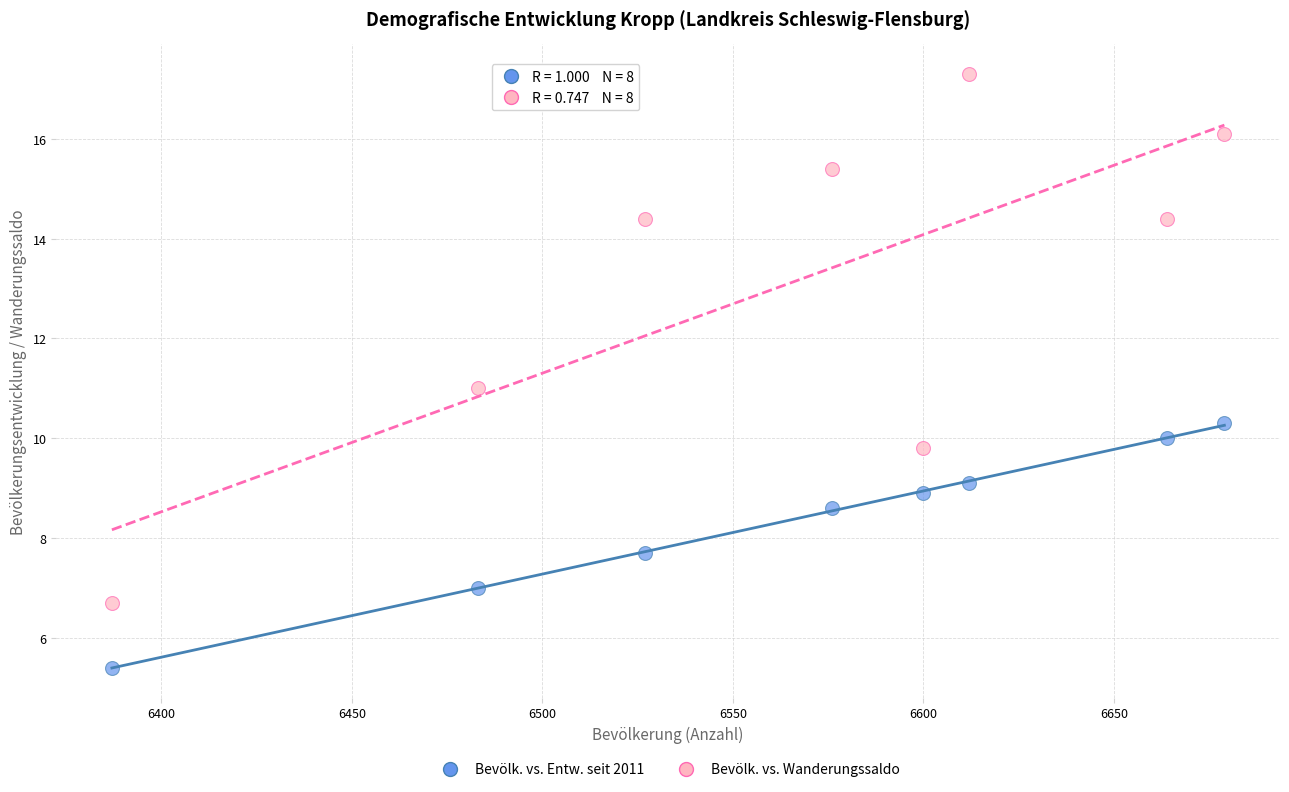

Across all data points, what is the range of X values (max minus min)?

292.0